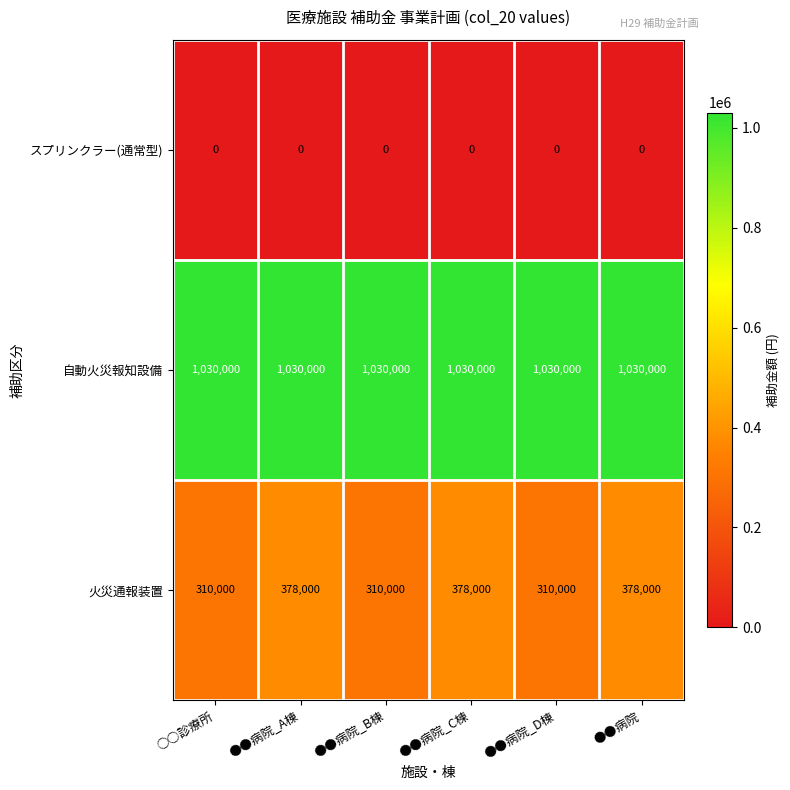

Which series has the largest total across all categories?

自動火災報知設備